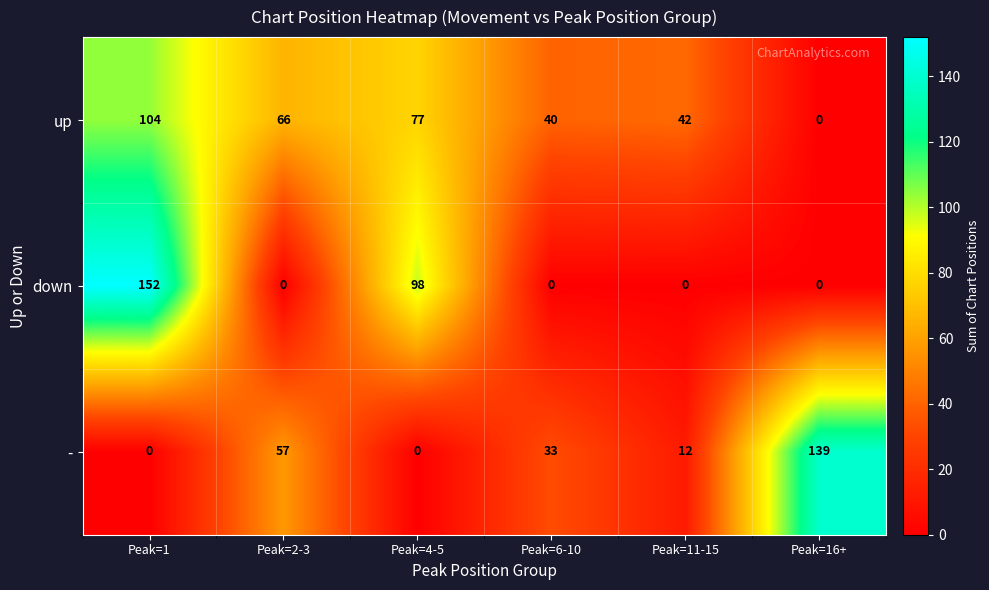

Is it true that up equals 16 at Peak=6-10?

False